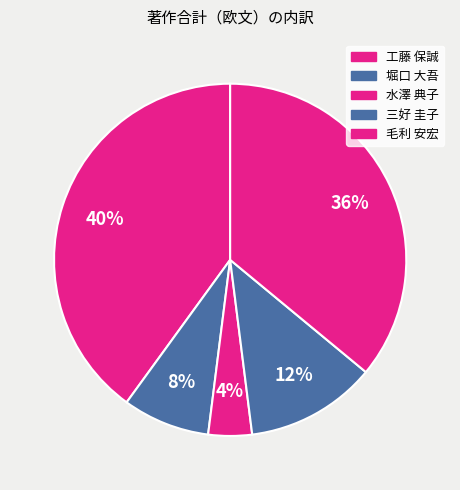

What percentage is the 工藤 保誠 slice, to the nearest percent?

40%